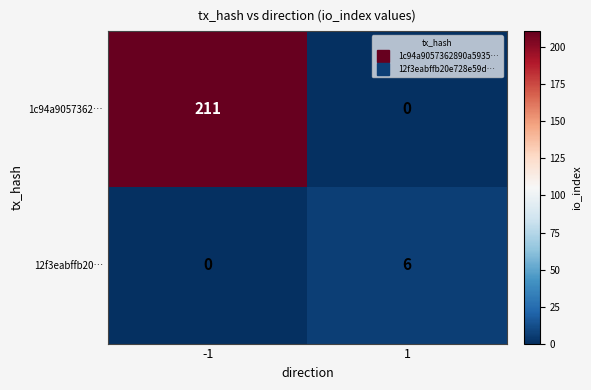

List the series in order of their peak value, lowest first.

12f3eabffb20…, 1c94a9057362…